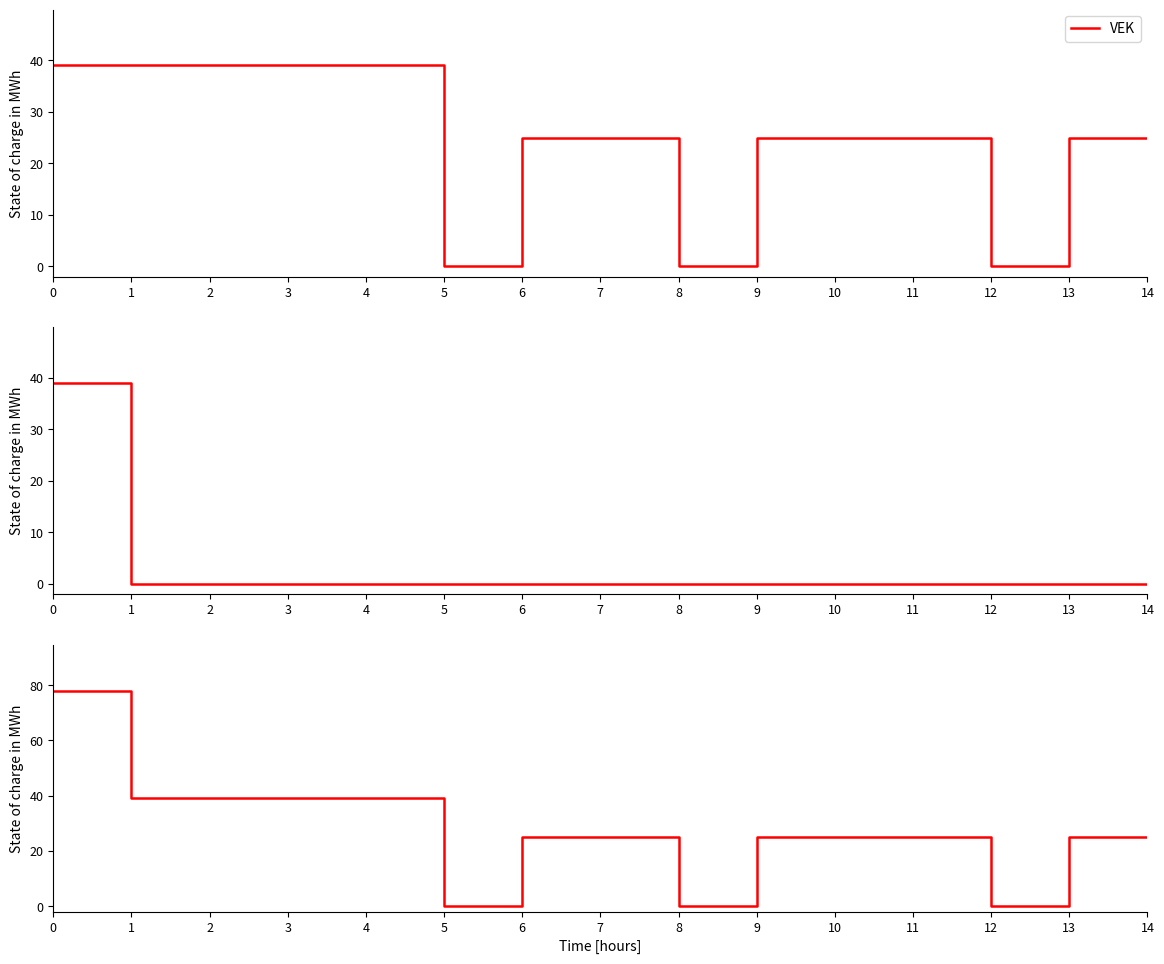

What is the value of the VEK+VRK point at the 11th from the left?

25